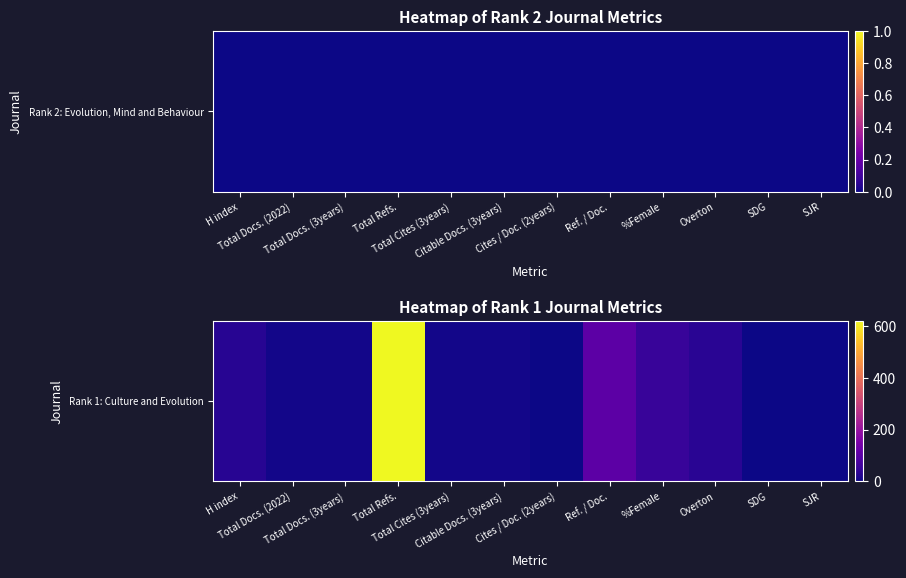

The value at H index is 15. True or false?

False